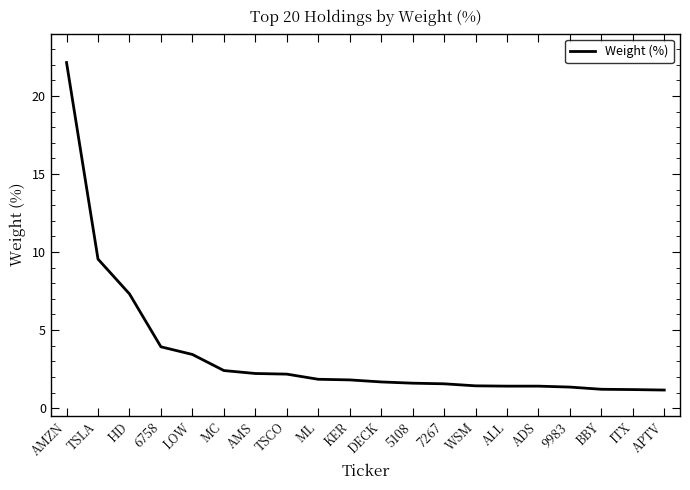

The chart shows a value of 2.2 at ALL. True or false?

False